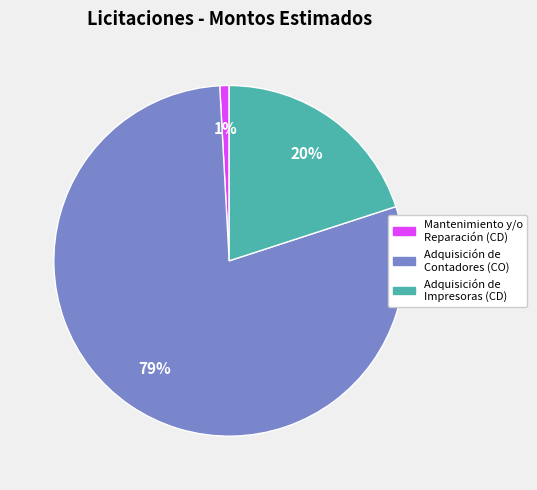

Between Mantenimiento y/o Reparación (CD) and Adquisición de Impresoras (CD), which is larger?

Adquisición de Impresoras (CD)